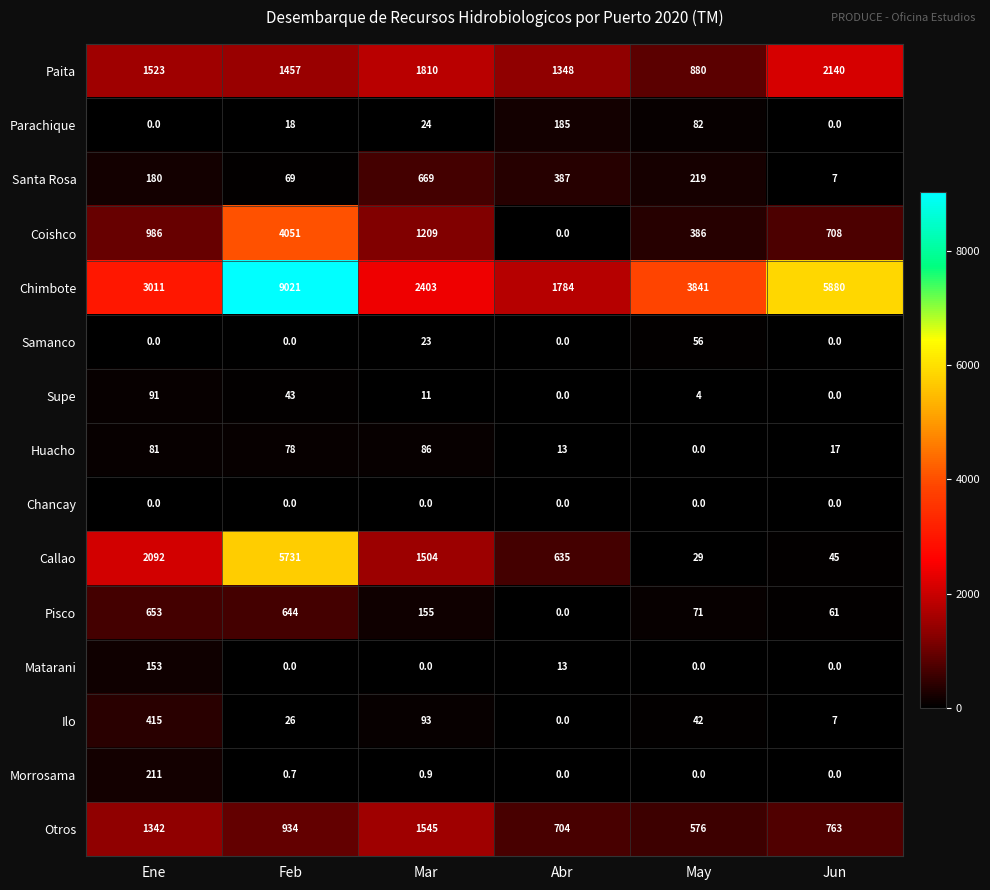

Rank the series by their maximum value, from highest to lowest.

Chimbote, Callao, Coishco, Paita, Otros, Santa Rosa, Pisco, Ilo, Morrosama, Parachique, Matarani, Supe, Huacho, Samanco, Chancay